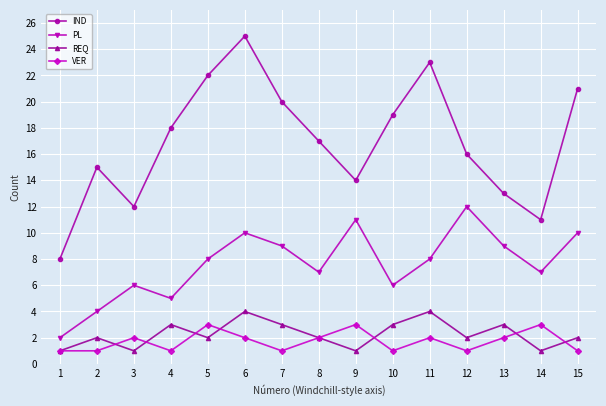

How many lines are shown in the chart?

4